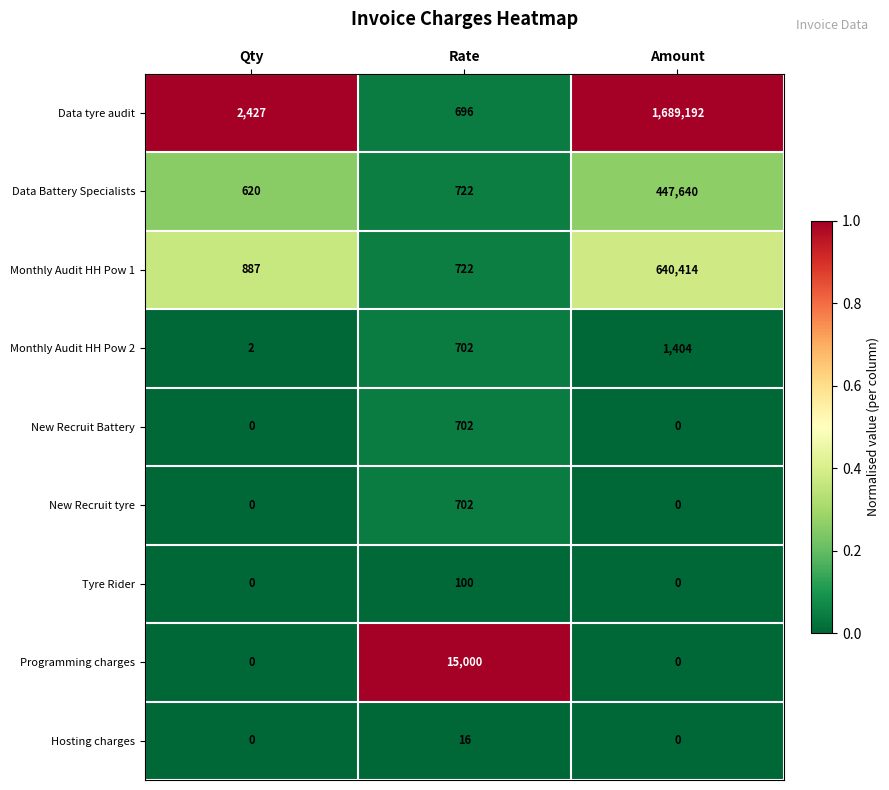

True or false: Monthly Audit HH Pow 1 has a value of 521 at Qty.

False